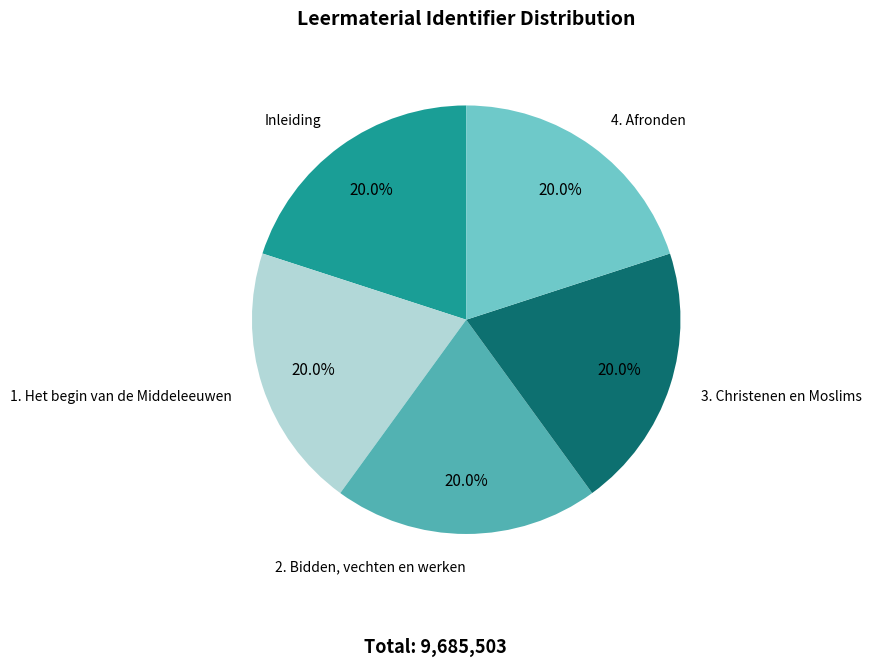

Is there any slice that represents more than half of the pie?

No